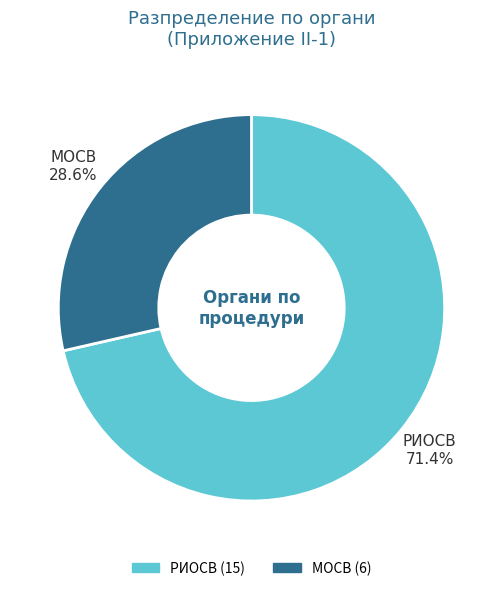

Is there any slice that represents more than half of the pie?

Yes